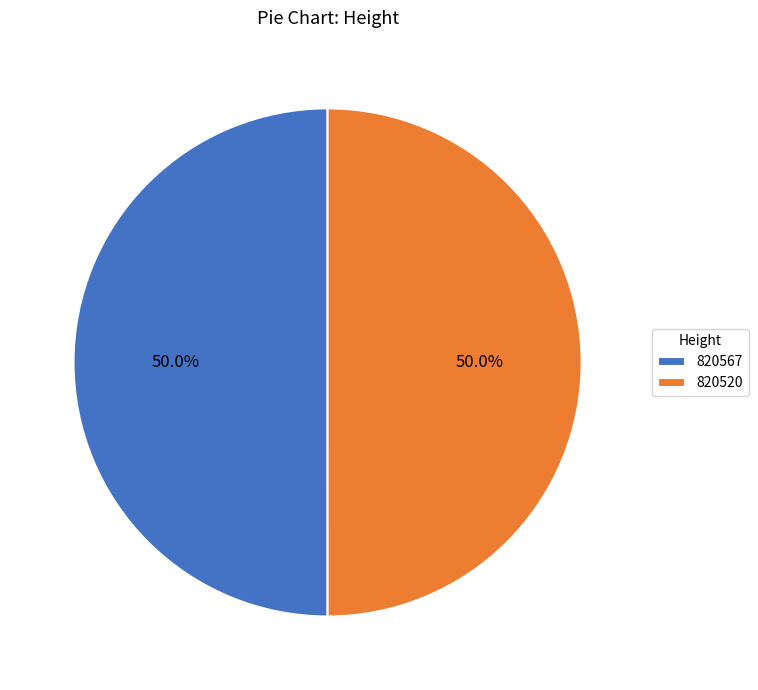

How many segments does this pie chart have?

2